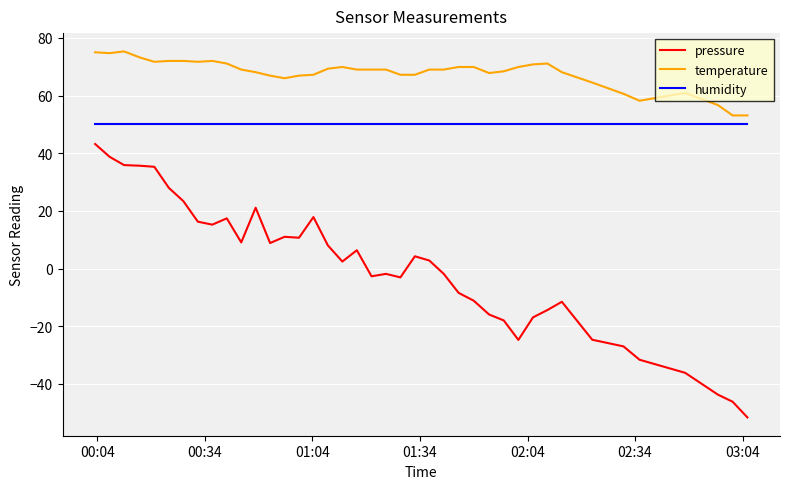

True or false: temperature and pressure cross at least once.

False